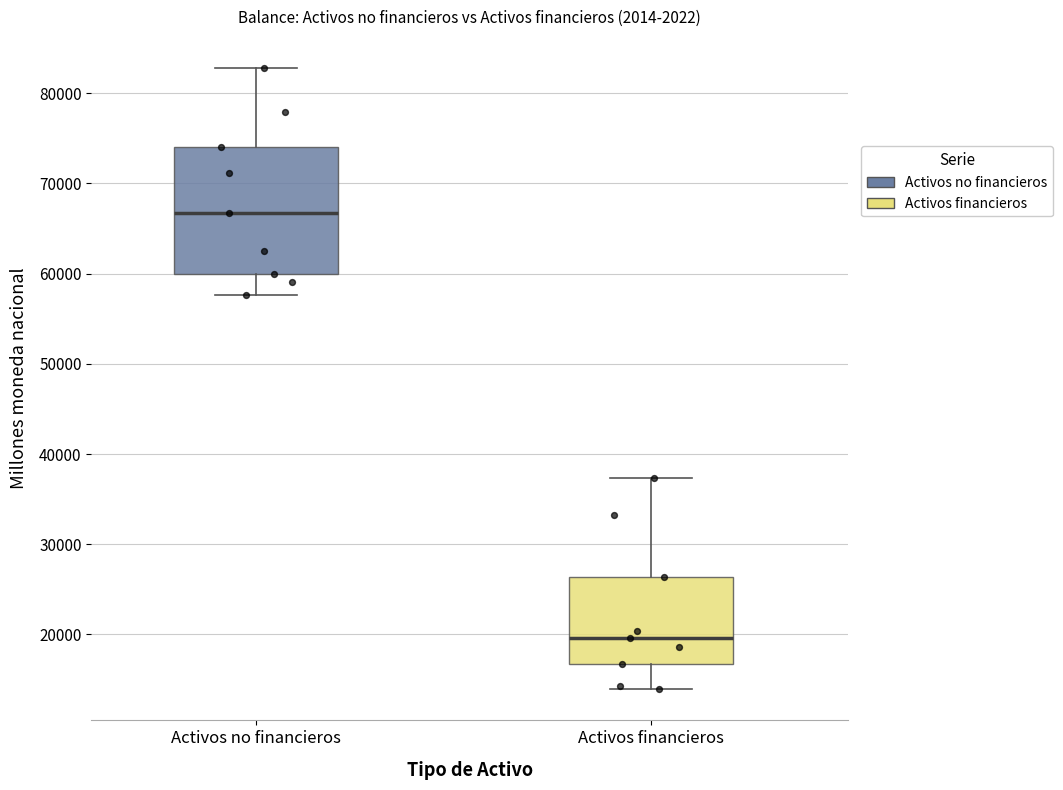

Which box's median line is the lowest?

Activos financieros